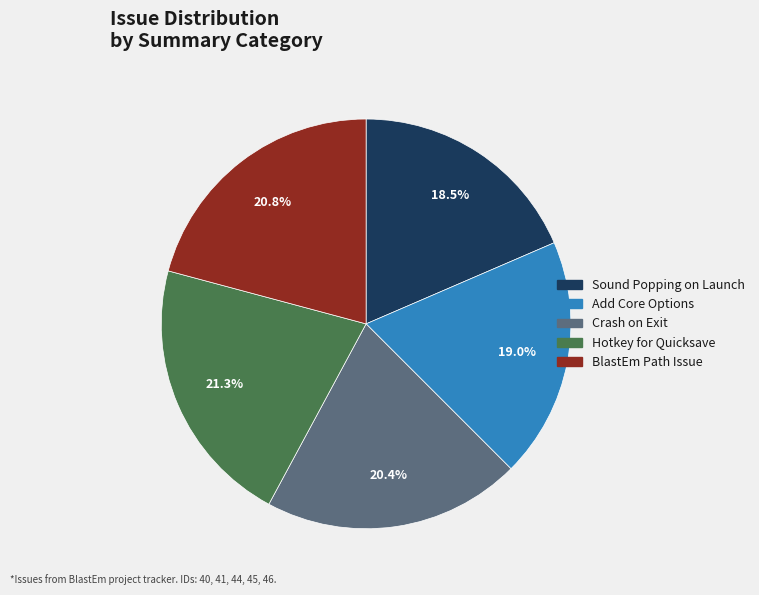

Does any single category account for the majority?

No